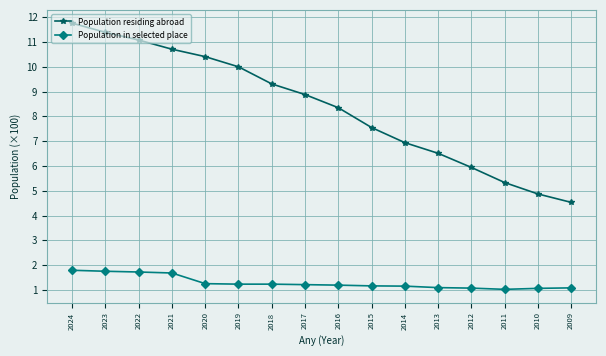

True or false: Population residing abroad and Population in selected place intersect in this chart.

False